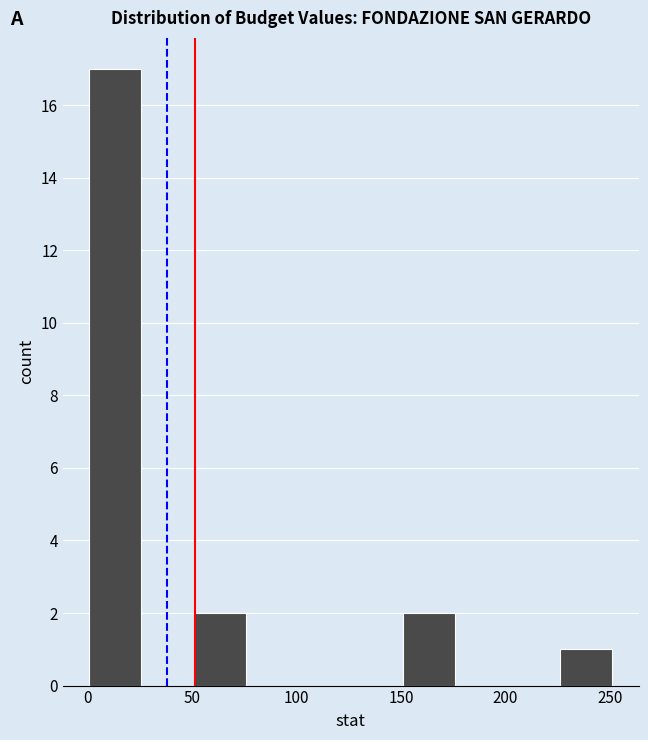

Reading left to right, list every bar in this chart as the range it spans on the x-axis followed by its height. Neither the bar edges nor the heights are printed on the chart, so give them approximately, as read against the axes.

0 to 25: 17
25 to 50: 0
50 to 75: 2
75 to 100: 0
100 to 125: 0
125 to 150: 0
150 to 175: 2
175 to 200: 0
200 to 225: 0
225 to 250: 1